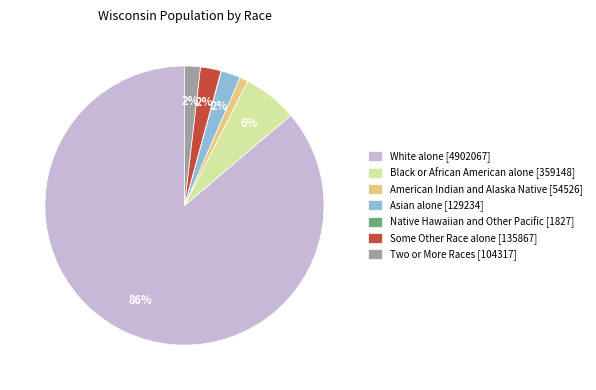

Does White alone [4902067] represent more than half of the total?

Yes